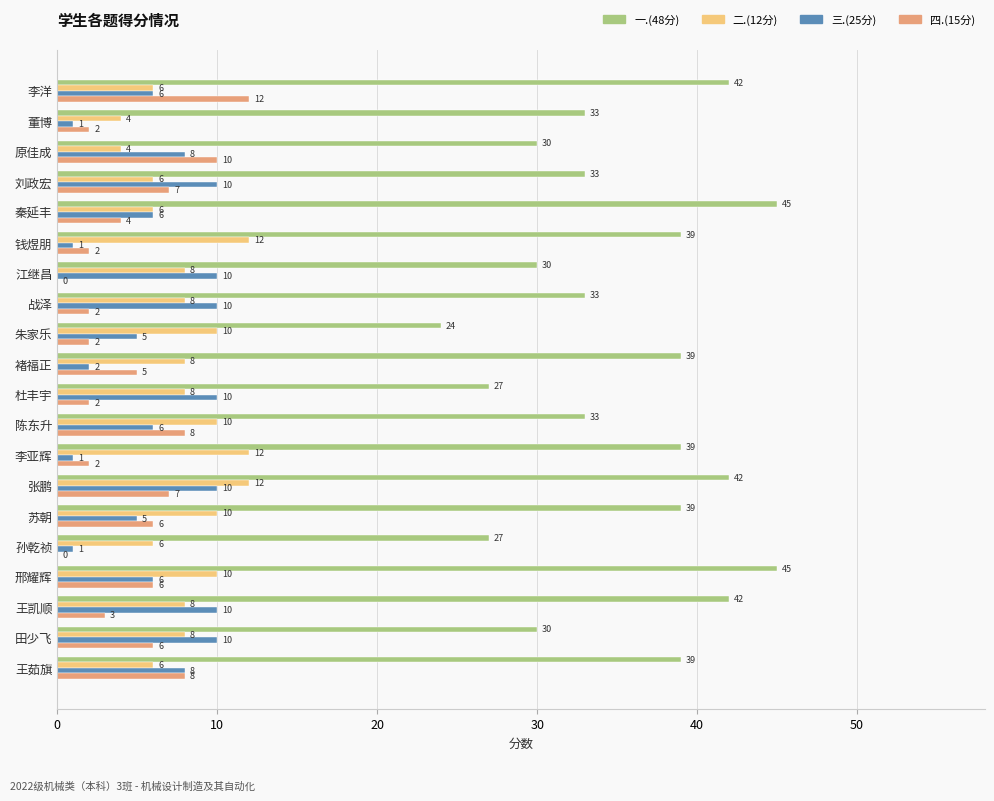

What is the greatest value displayed?

45